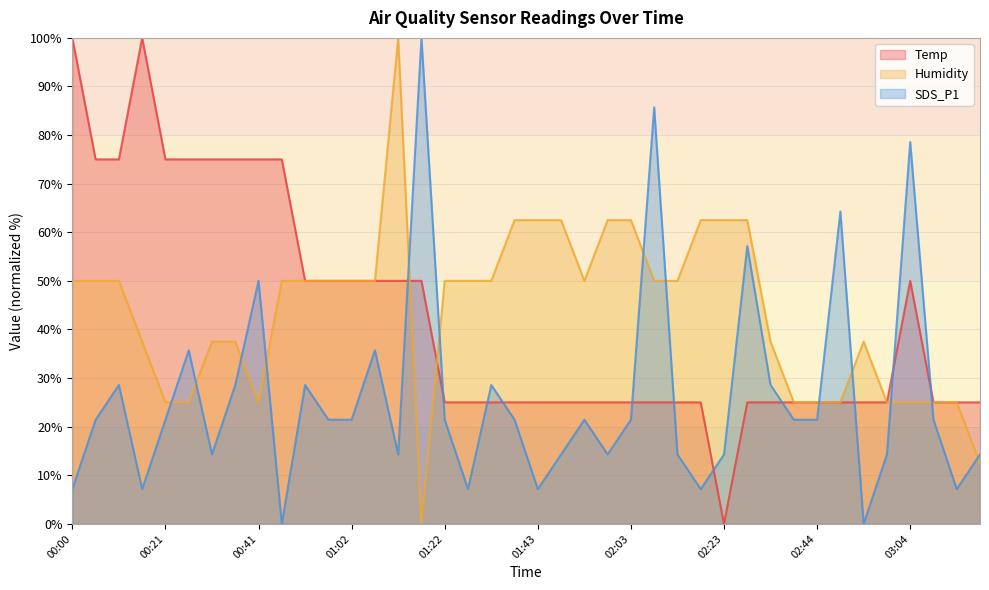

What position from the right is 02:49?

7